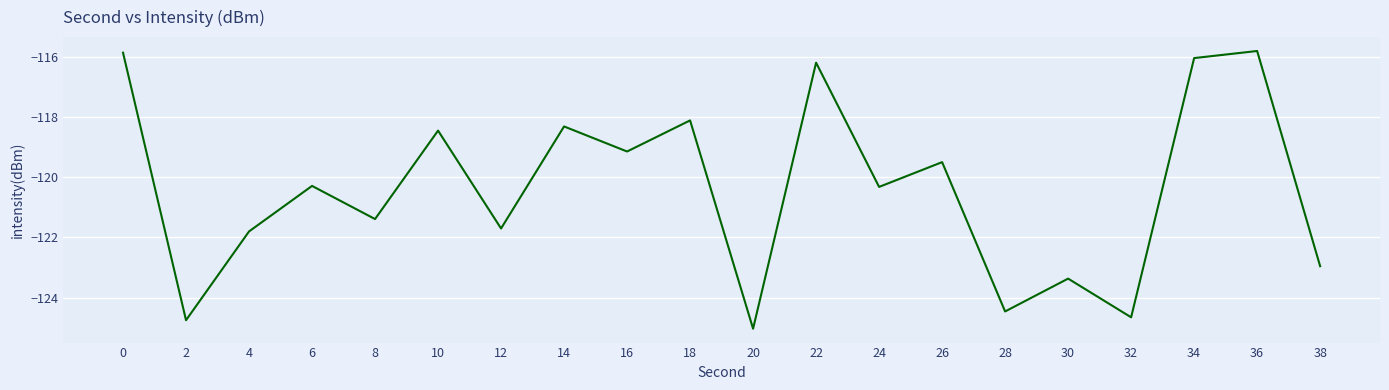

What value does the data have at 20?

-125.0